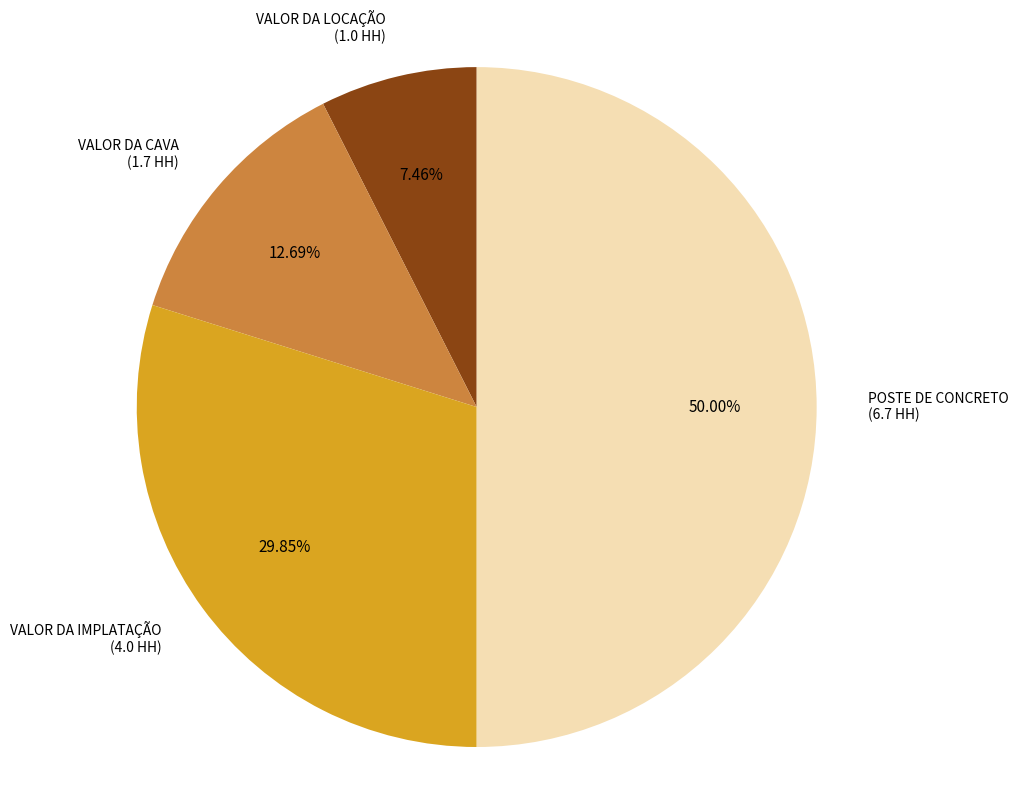

The VALOR DA LOCAÇÃO slice represents 7% of the pie. True or false?

True